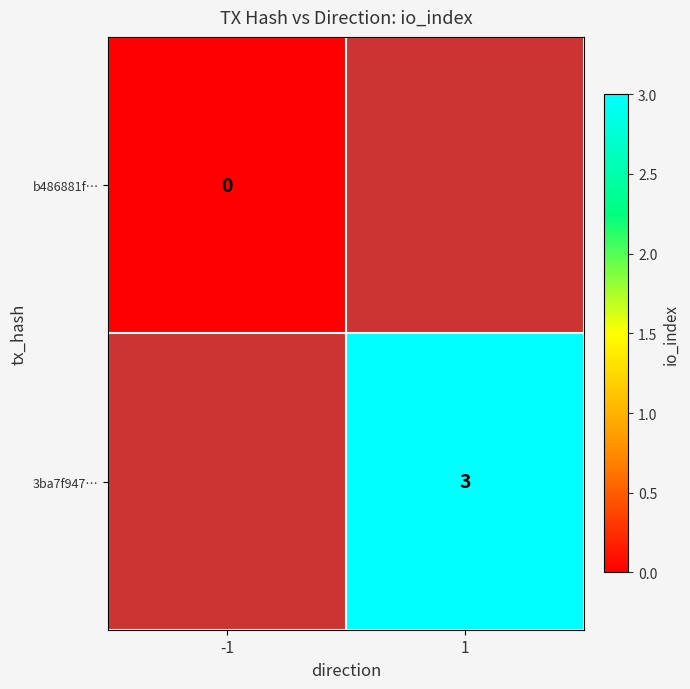

Is it true that 3ba7f947… equals 4 at 1?

False